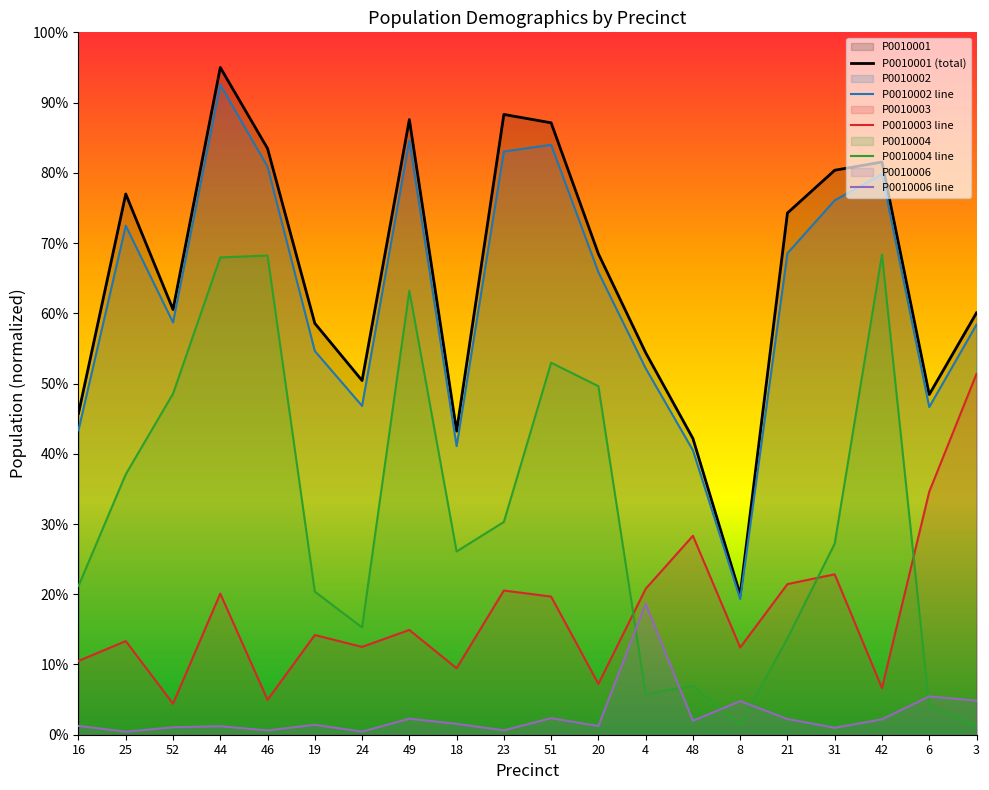

How many values in the P0010004 series exceed 27?

10